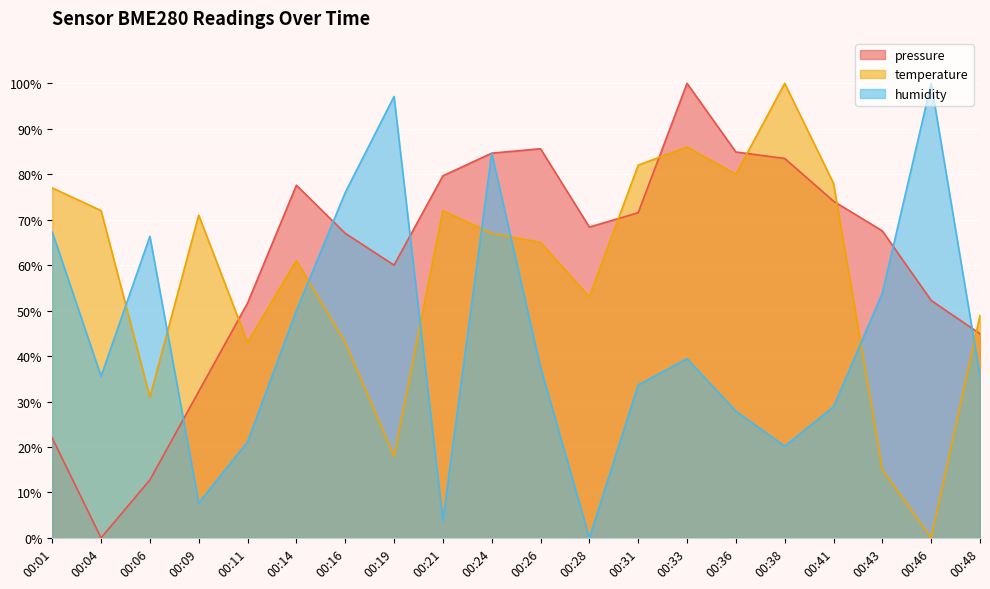

Which series has the largest range (max minus min)?

pressure